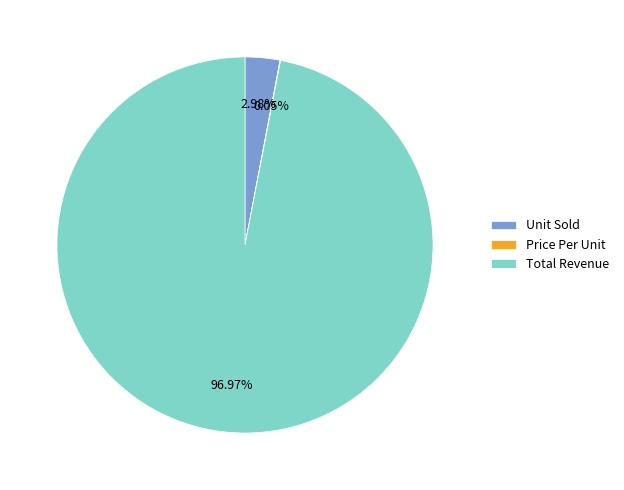

Which slice is the largest?

Total Revenue